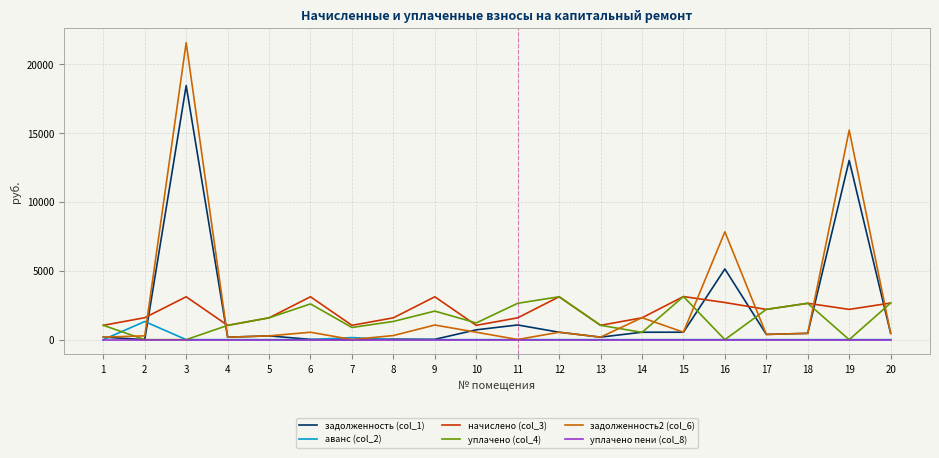

Is the value of задолженность2 (col_6) at 2 greater than the value of начислено (col_3) at 11?

No